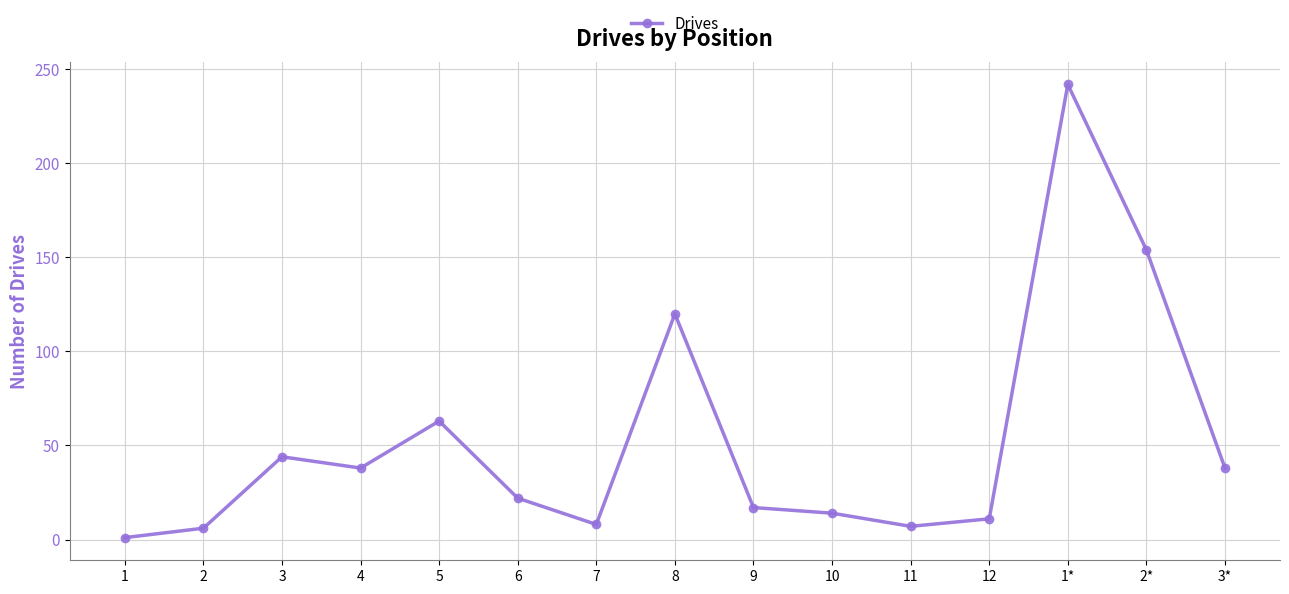

The value at 6 is 38. True or false?

False